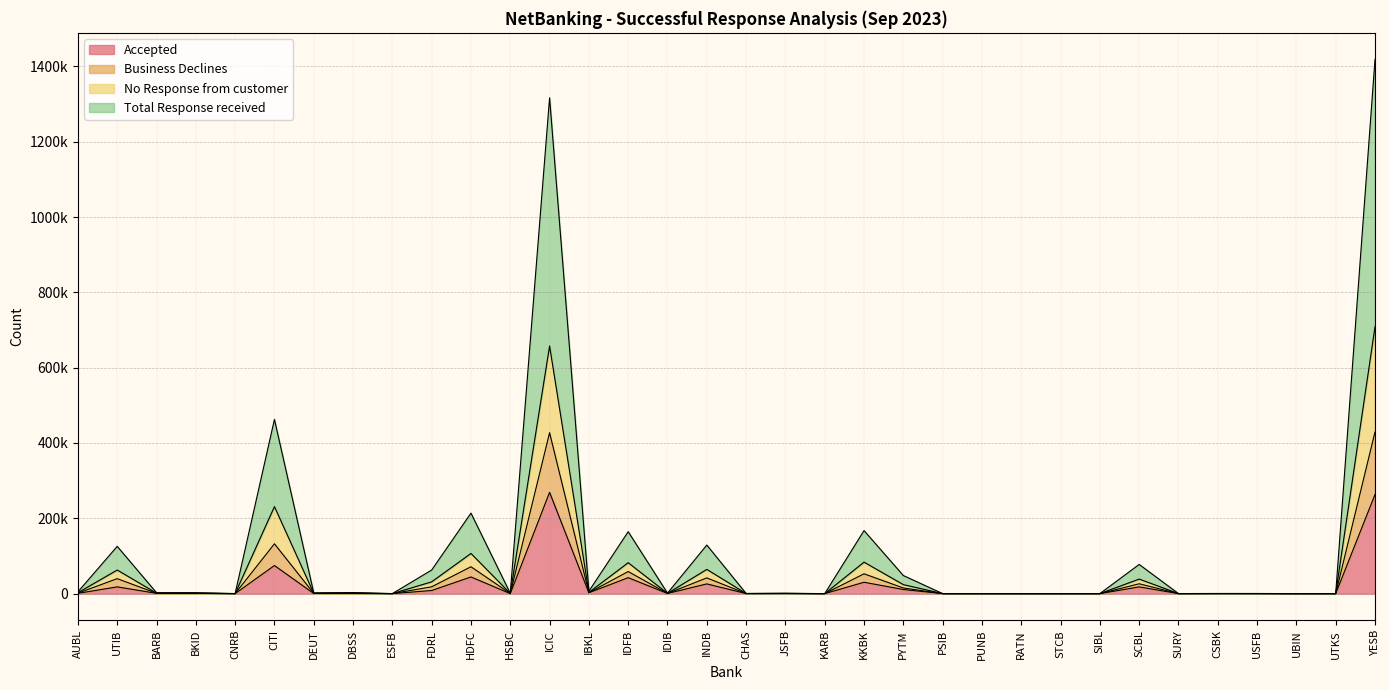

True or false: No Response from customer has more than 0 interior local peaks.

True